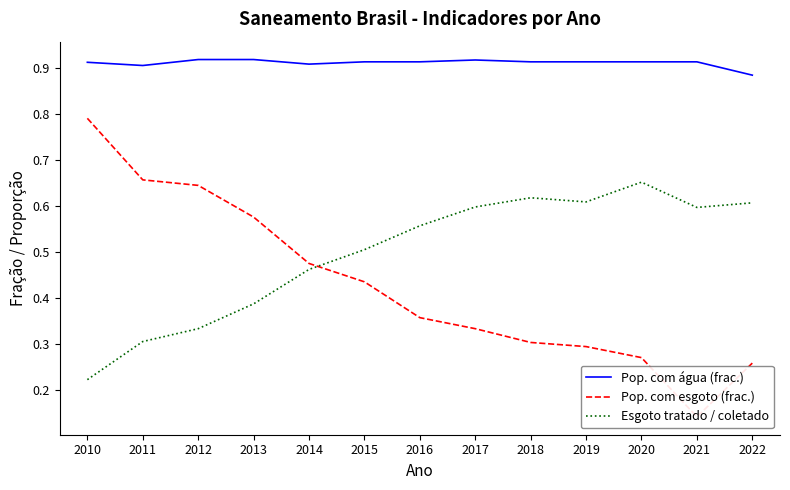

What is the difference between the maximum and minimum values in the Esgoto tratado / coletado series?

0.4